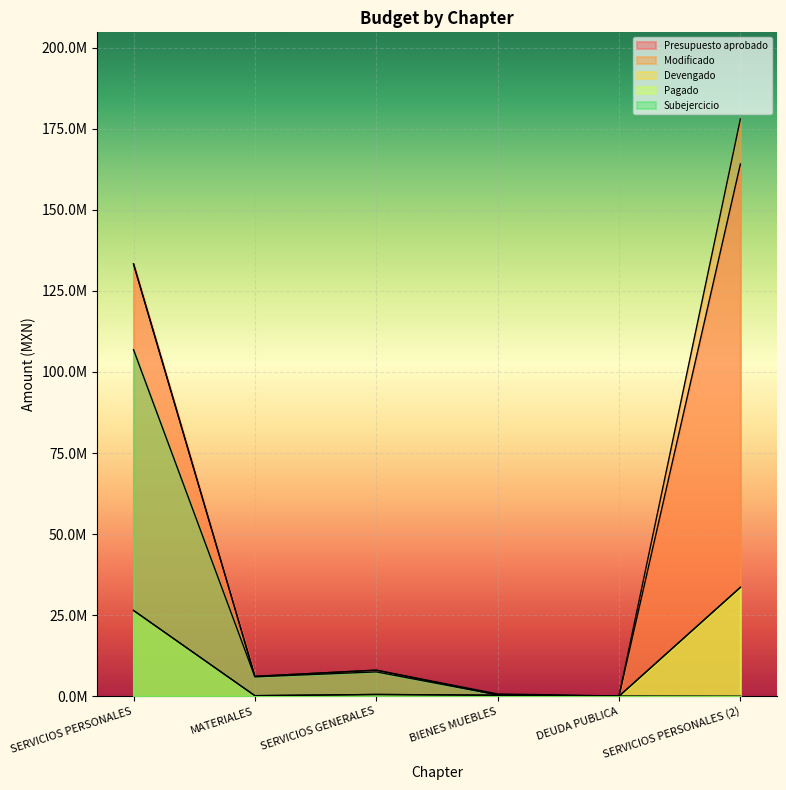

Is it true that Devengado equals 934792.8 at SERVICIOS GENERALES?

False